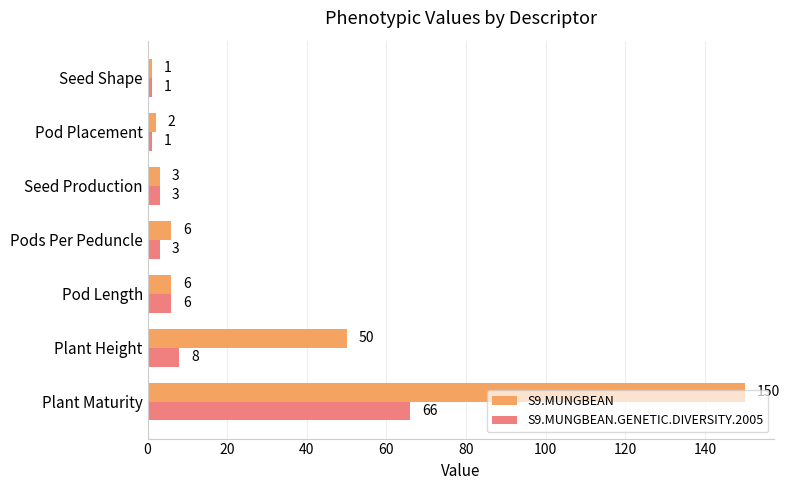

What is the difference between the highest and lowest values at Plant Height?

42